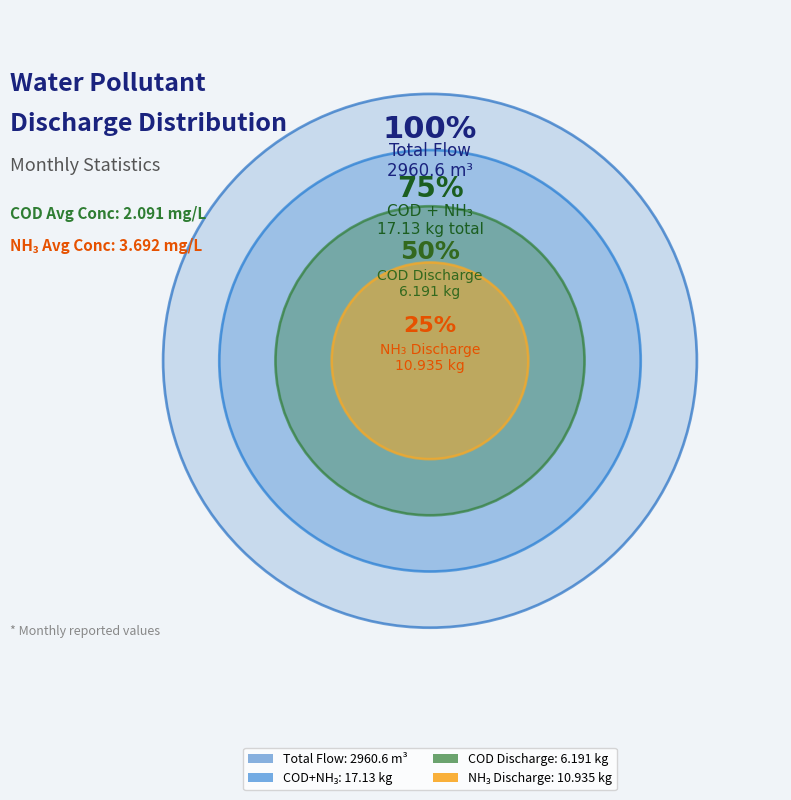

Does any single category account for the majority?

No